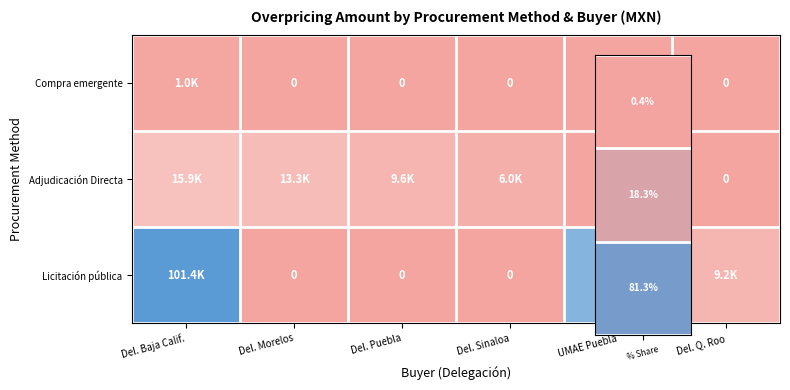

Where is Licitación pública nearest to the value 50713?

UMAE Puebla